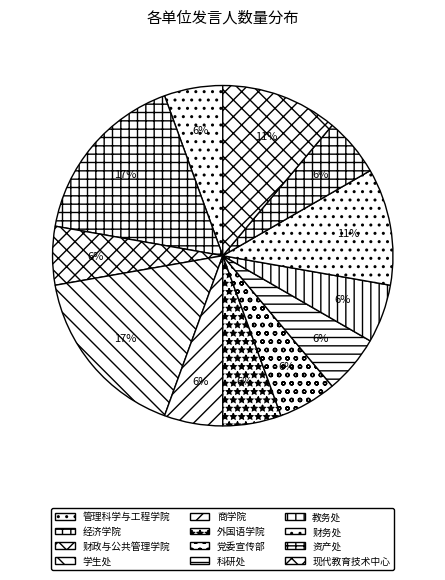

Is it true that 商学院 is 6% of the pie?

True